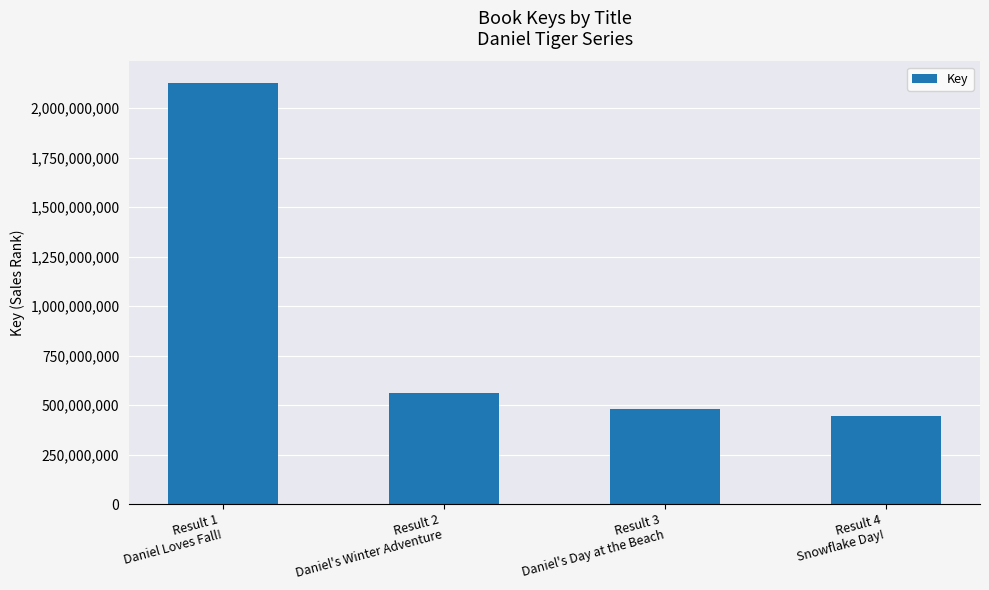

Reading left to right, what are all the values shown in this chart?

Result 1
Daniel Loves Fall!=2128919592	Result 2
Daniel's Winter Adventure=560782628	Result 3
Daniel's Day at the Beach=479070837	Result 4
Snowflake Day!=444077177